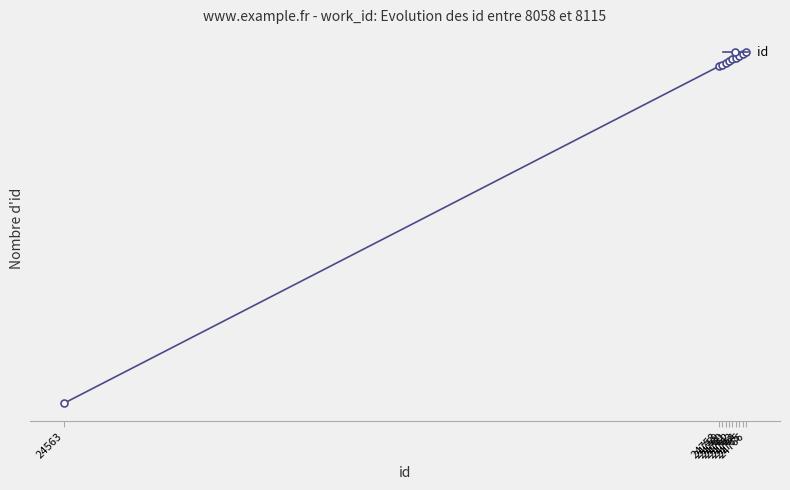

Reading left to right, what are all the values shown in this chart?

24563	24758	24759	24760	24761	24762	24763	24764	24765	24766